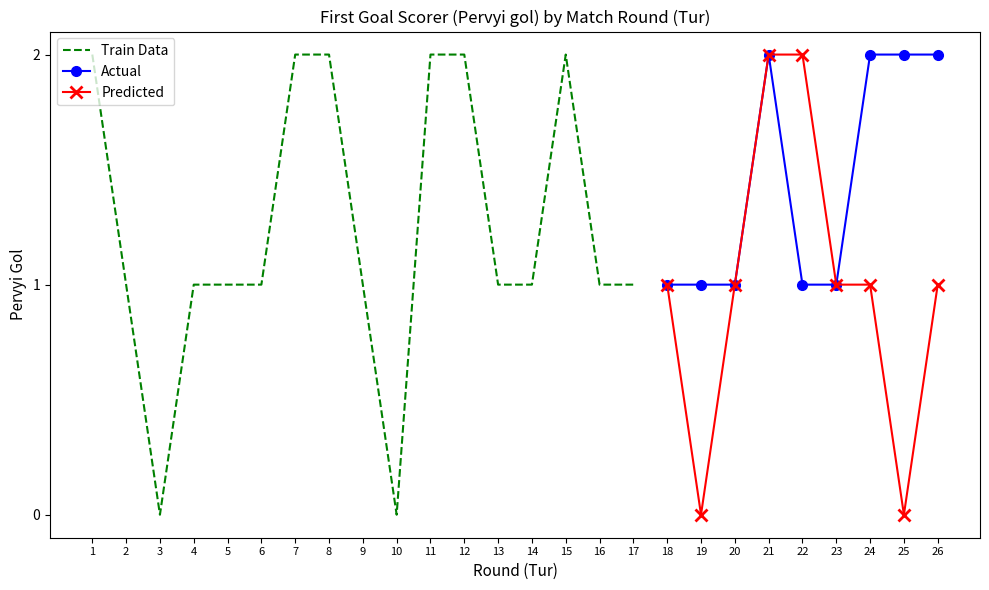

How many Predicted values are between 1 and 2?

7